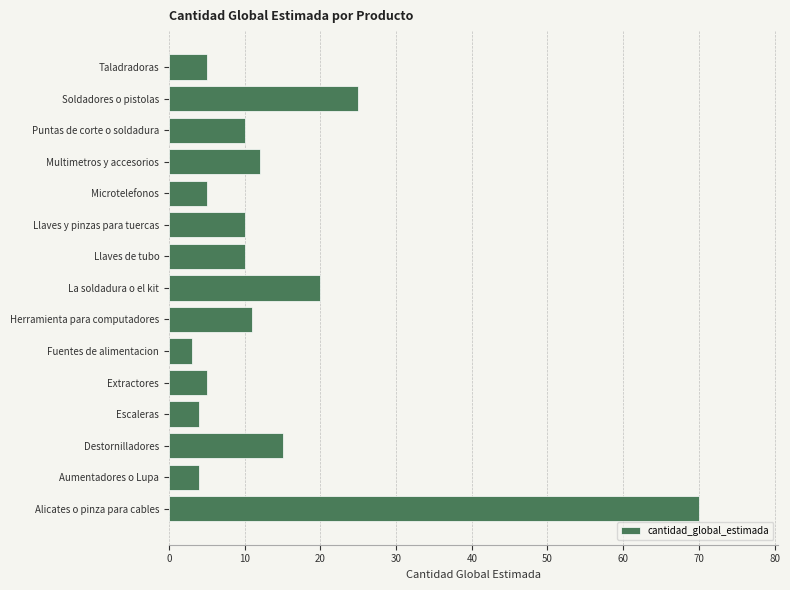

At which label is the value closest to 36?

Soldadores o pistolas